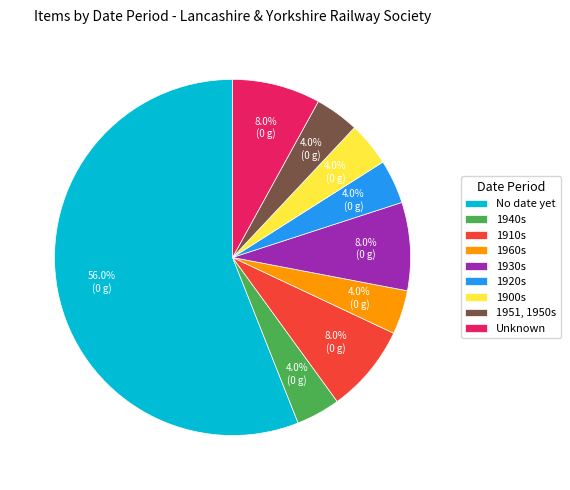

To the nearest percent, what is the difference between the largest and smallest slice percentages?

52%